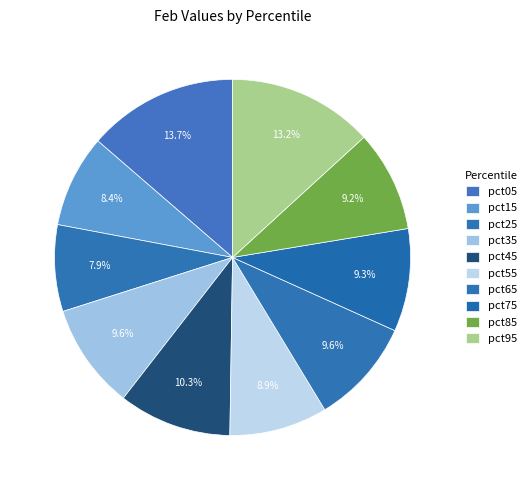

Is there any slice that represents more than half of the pie?

No